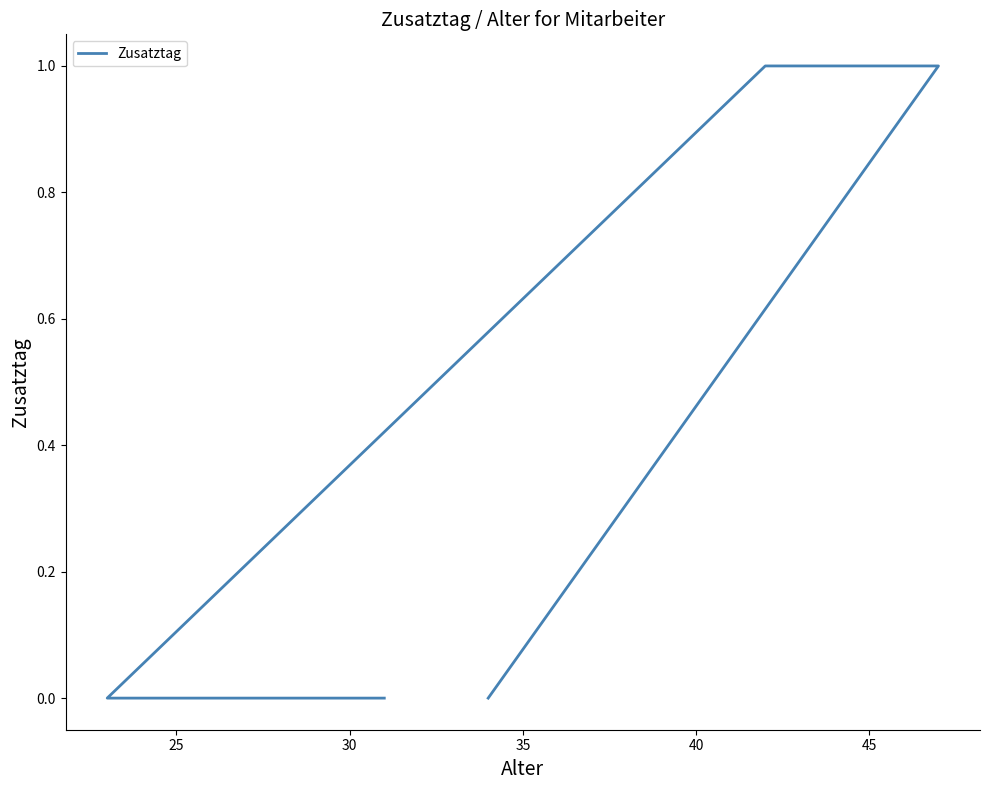

What is the sum of all values?

2